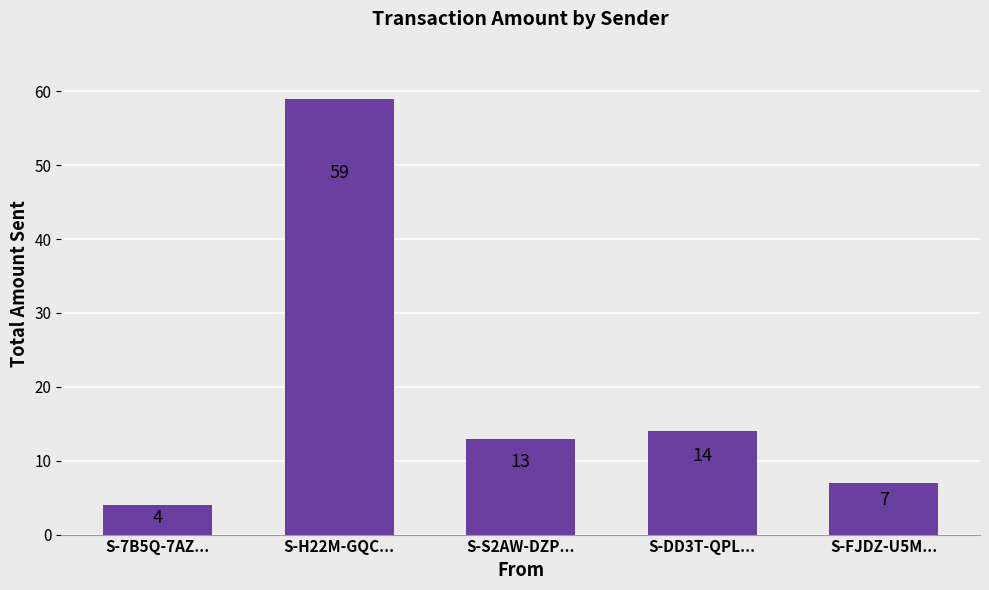

What is the label of the 4th bar from the right?

S-H22M-GQC...